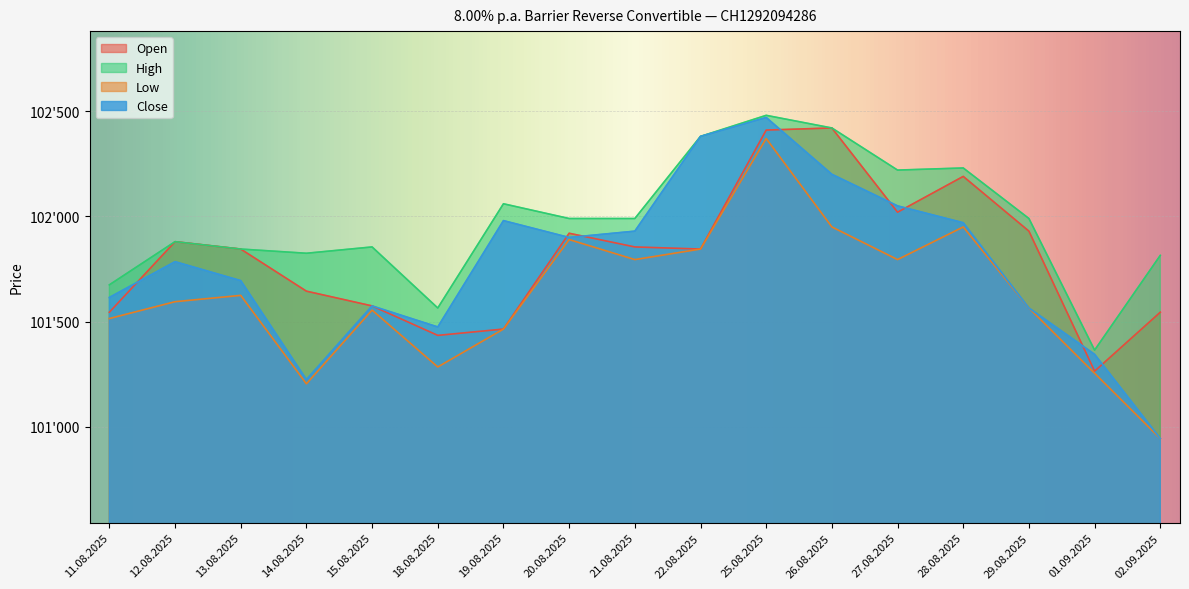

The value of High at 19.08.2025 is 102060. True or false?

True